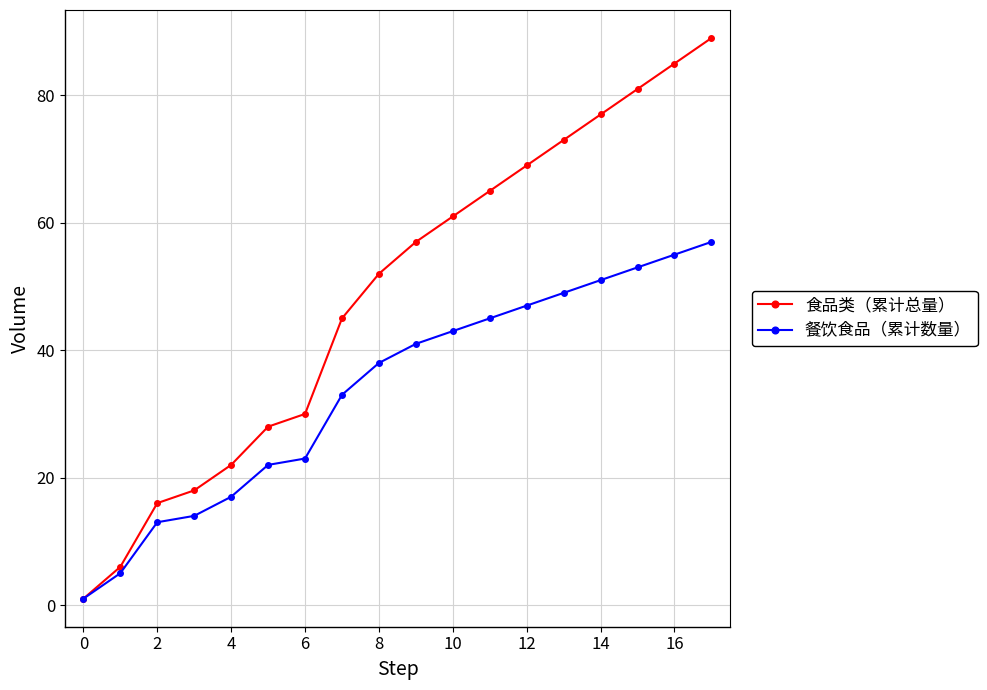

Which series has the largest total across all categories?

食品类（累计总量）